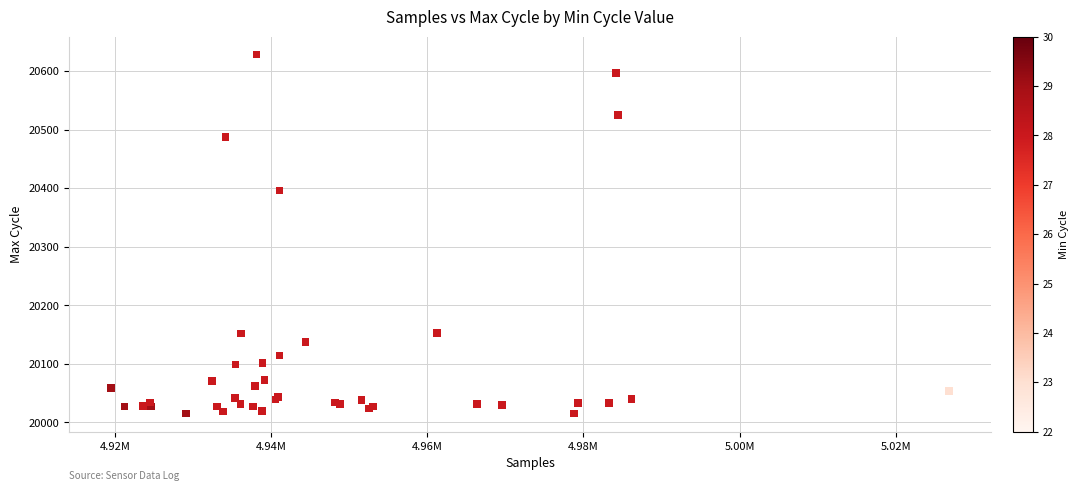

What Y value in the scatter plot is closest to 20321?

20396